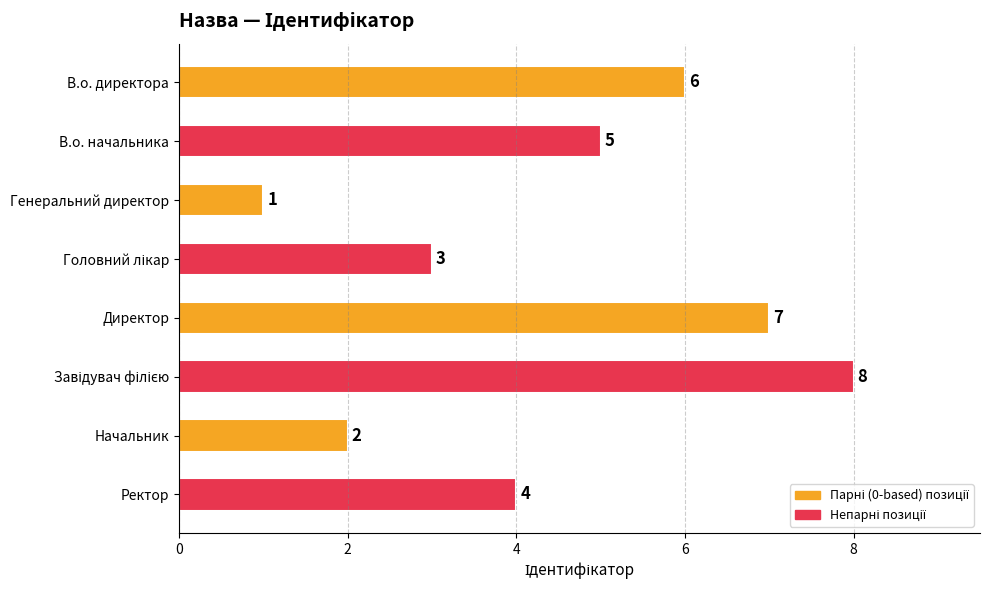

Count the number of categories in the chart.

8